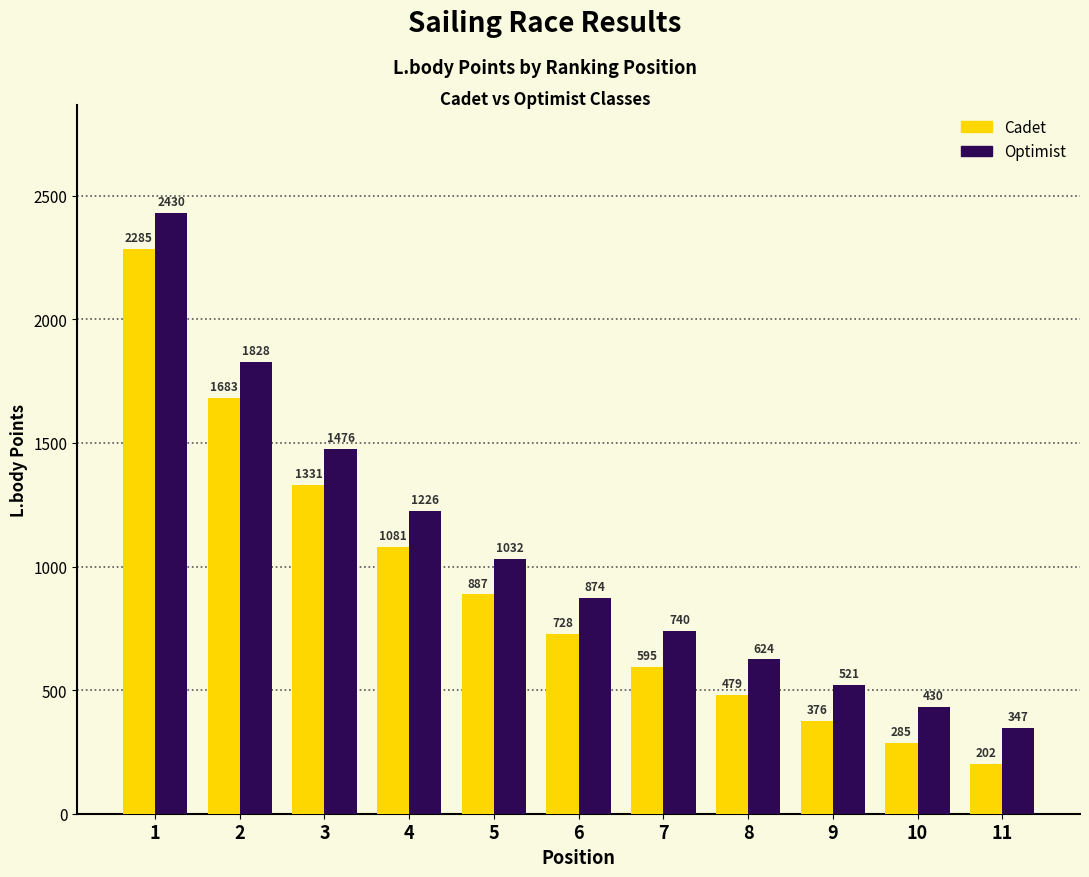

What is the total value across all series at 3?

2807